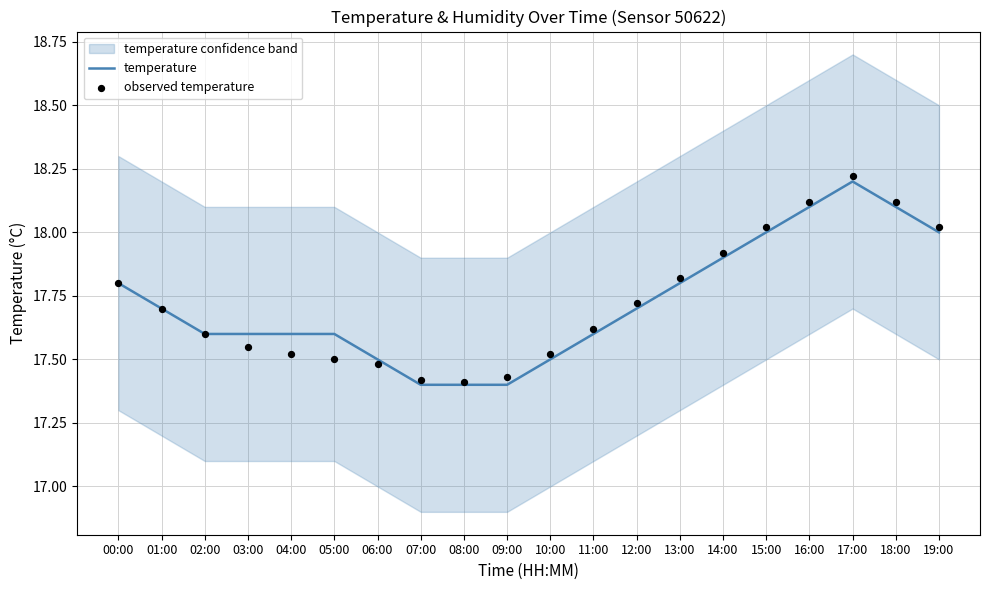

What is the total value across all series at 06:00?

35.0